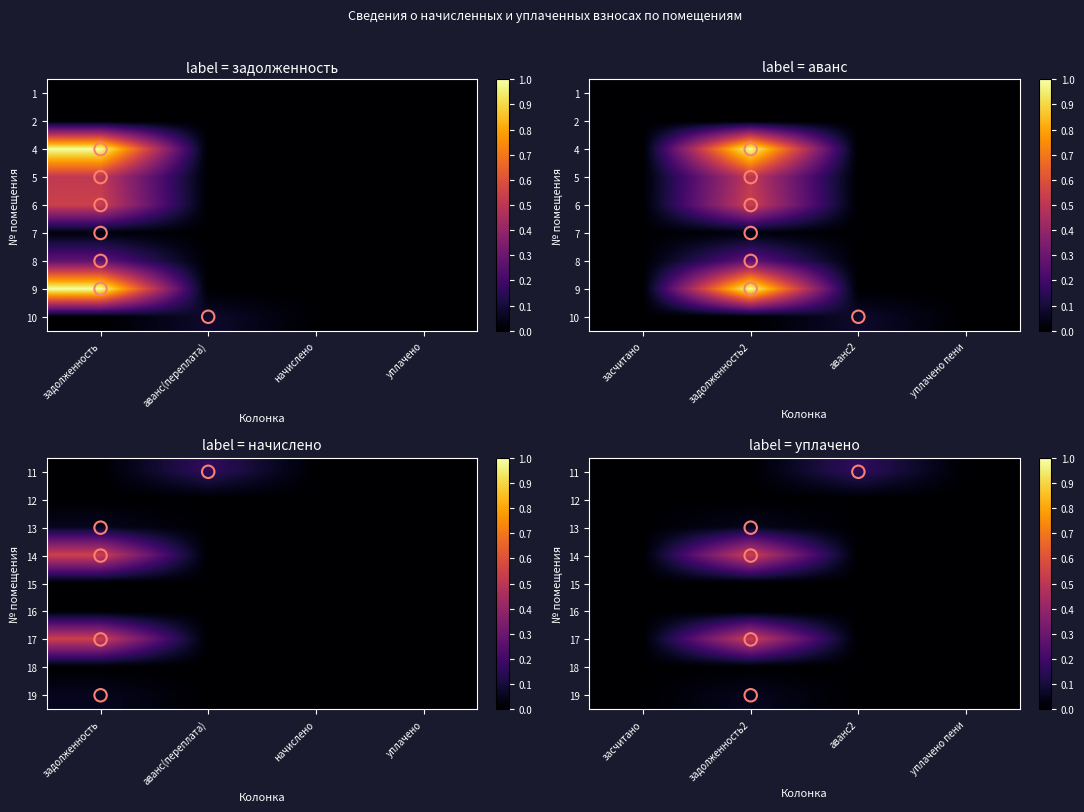

Is it true that 14 equals 0.9 at задолженность2?

False